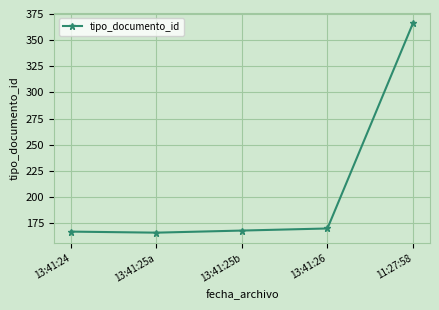

At which label is the value closest to 266?

13:41:26